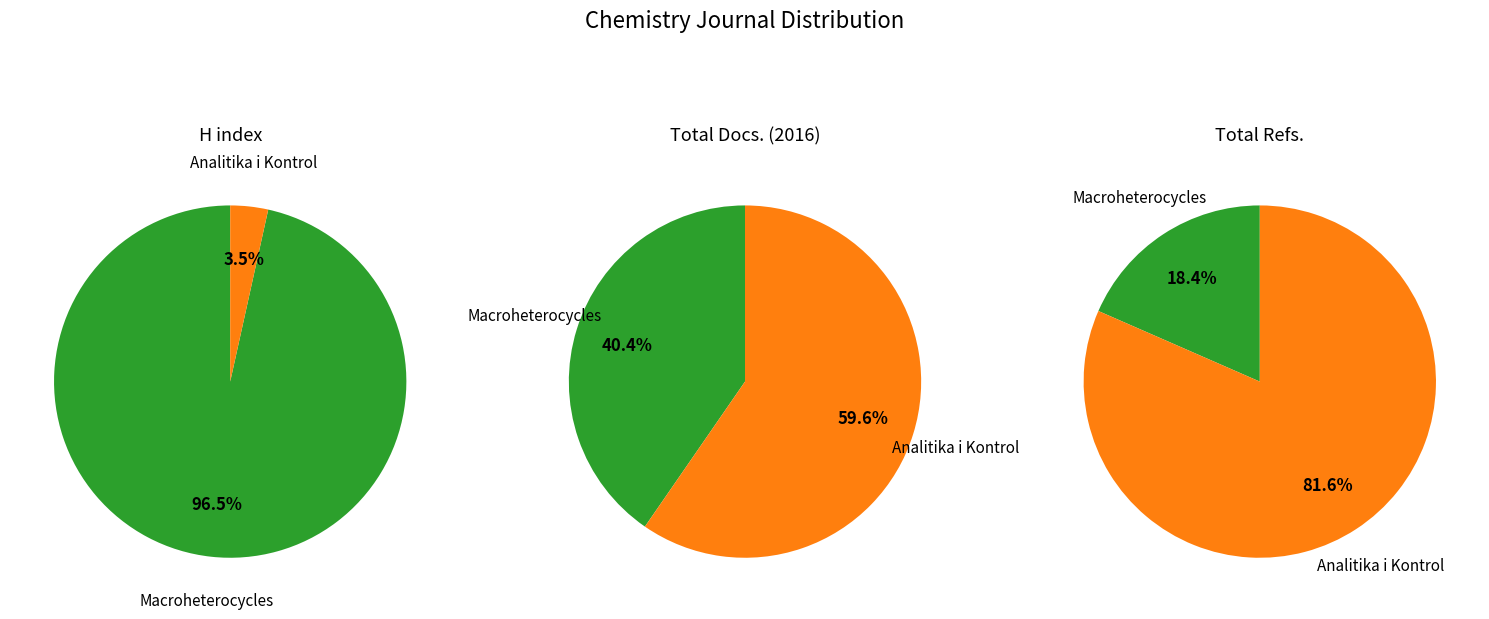

Rank the series by their maximum value, from highest to lowest.

Total Refs., H index, Total Docs. (2016)